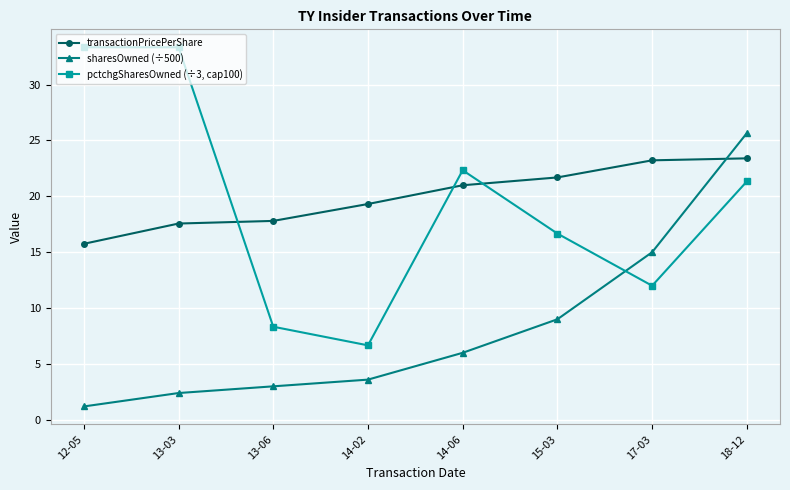

What is the difference between the sharesOwned (÷500) values at 14-02 and 15-03?

5.4